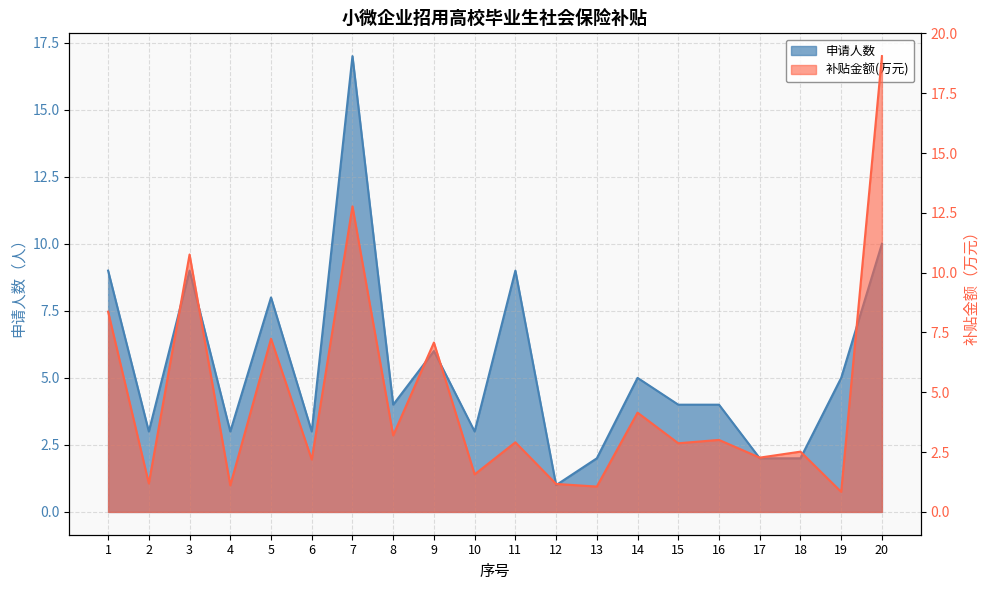

What is the smallest value displayed?

0.8